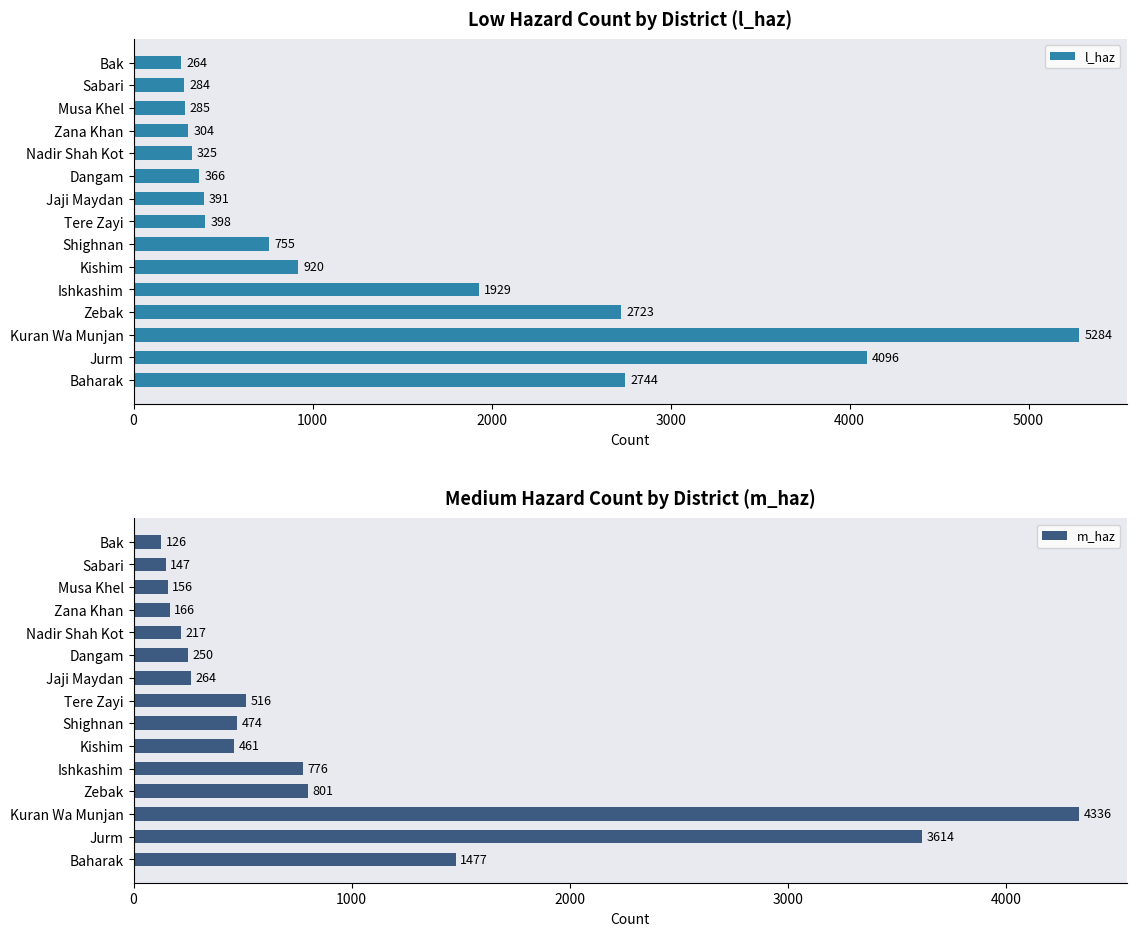

The l_haz series shows 920 at Kishim. True or false?

True